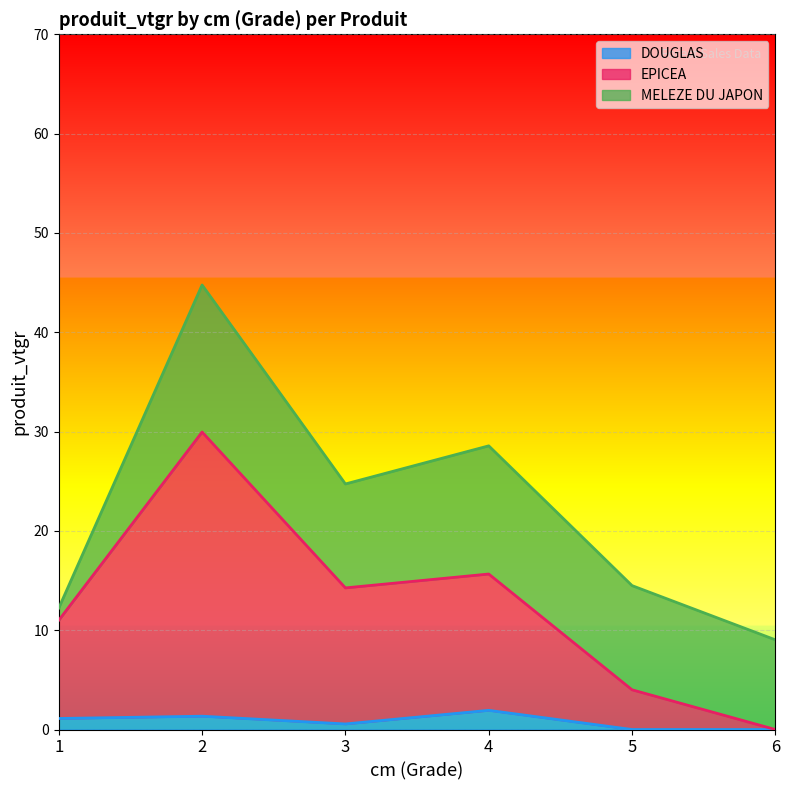

Where is DOUGLAS nearest to the value 0?

5